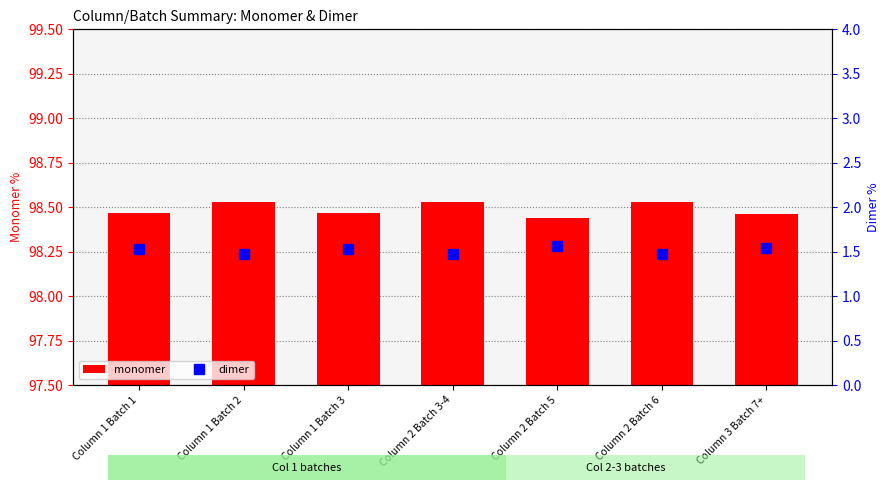

Reading left to right, what are all the values shown in this chart?

monomer: 98.5	98.5	98.5	98.5	98.4	98.5	98.5
dimer: 1.5	1.5	1.5	1.5	1.6	1.5	1.5